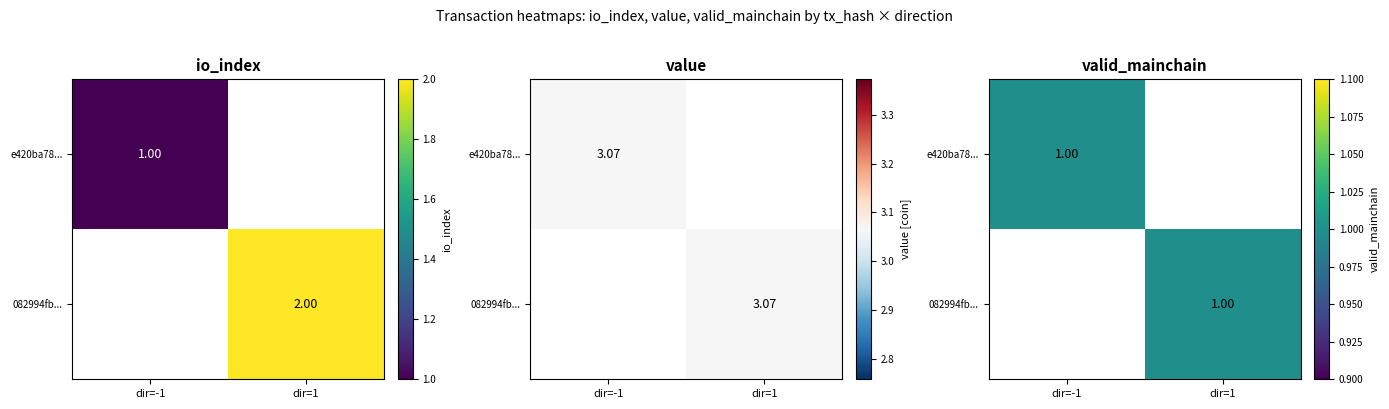

True or false: 082994fb... has a value of 2 at dir=1.

False